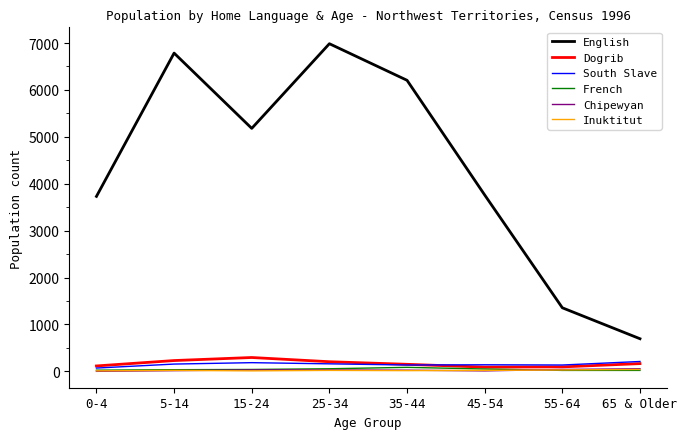

Which series changed the most between 35-44 and 65 & Older?

English